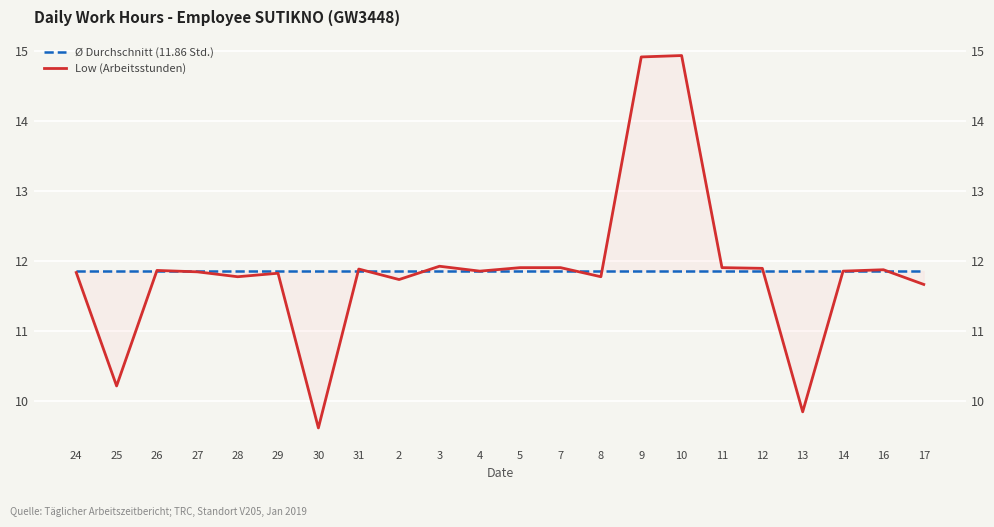

How many data points in Low (Arbeitsstunden) are above 11?

19